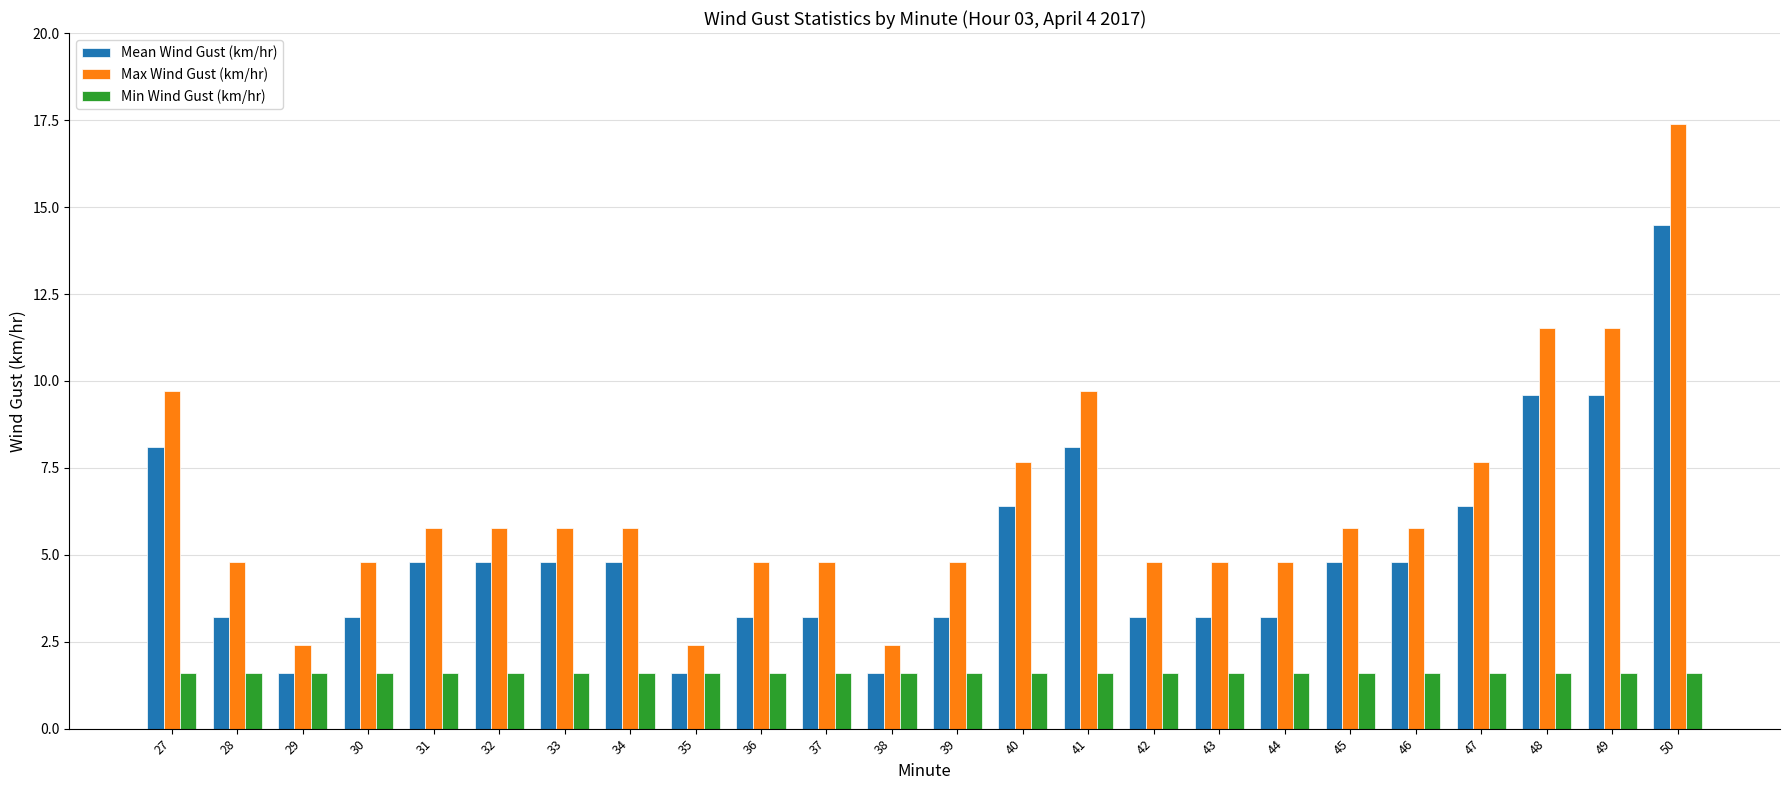

What is the difference between the maximum and minimum values in the Max Wind Gust (km/hr) series?

15.0